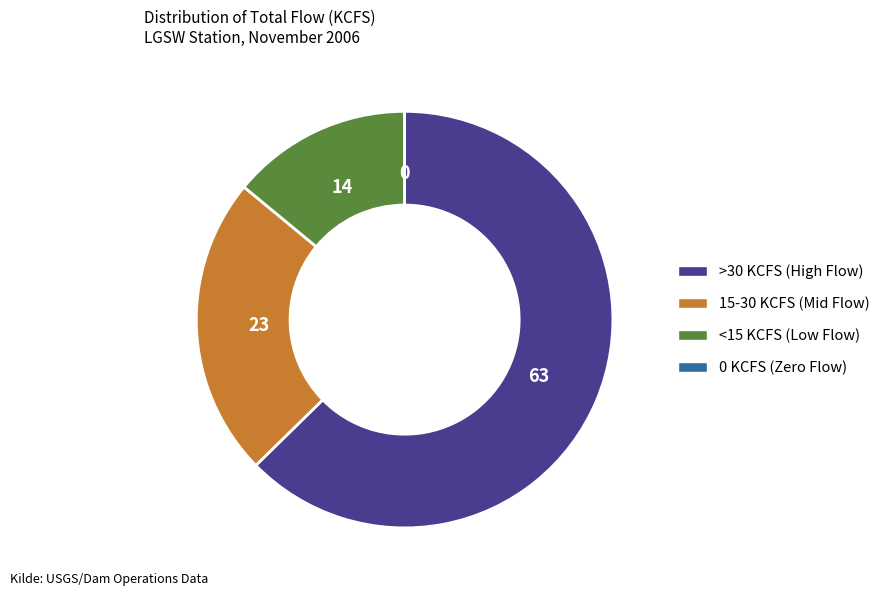

Does any single category account for the majority?

Yes